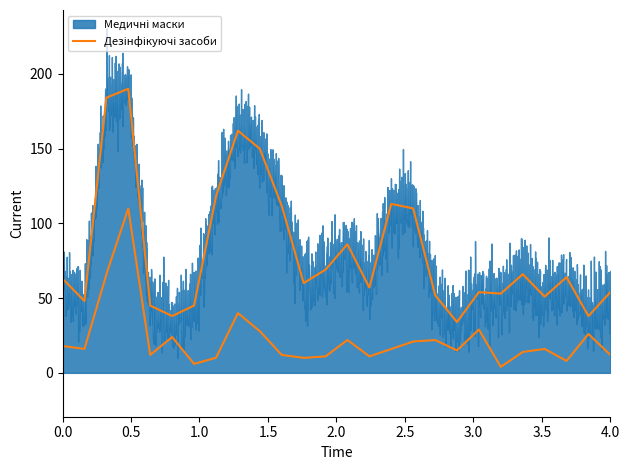

What is the total value across all series at 17?

131